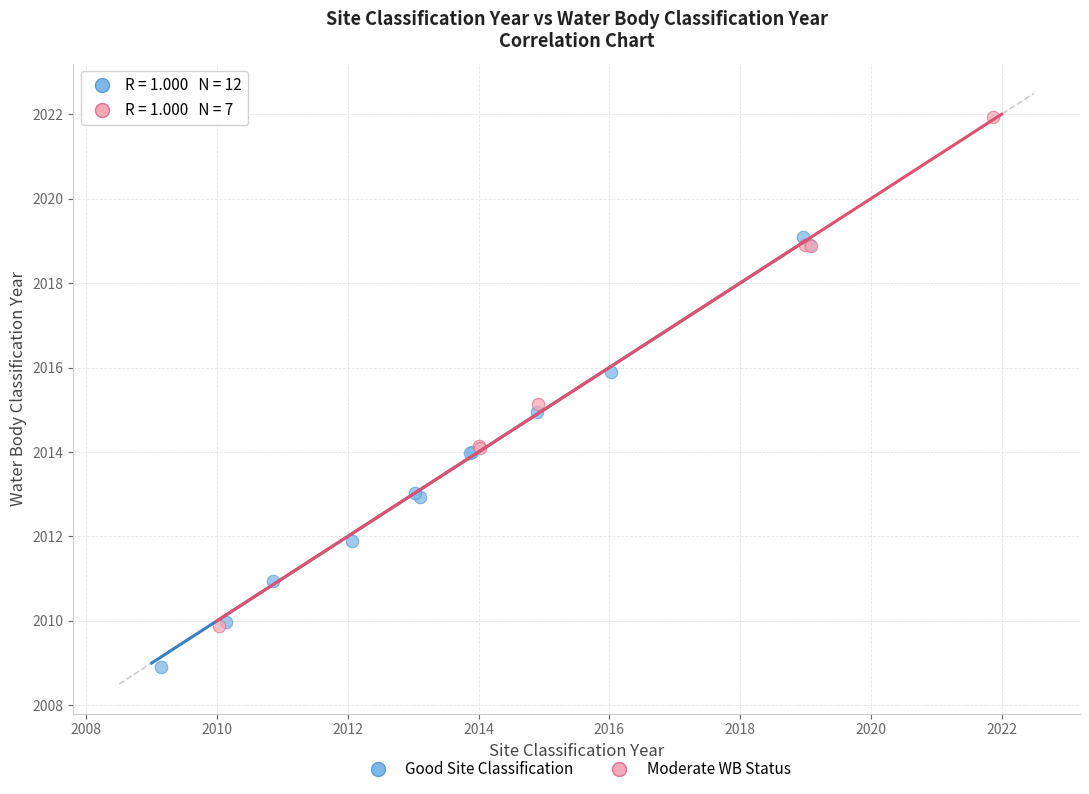

Which series reaches the minimum Y coordinate?

Good Site Classification